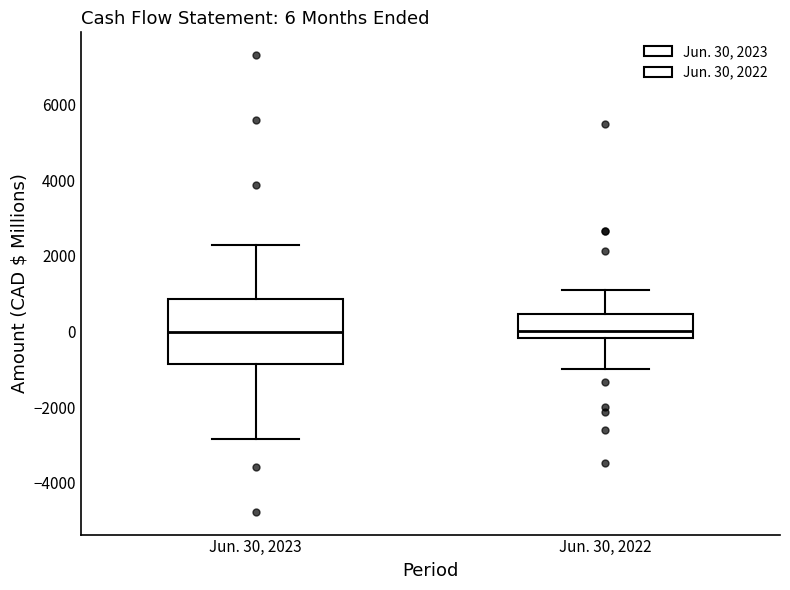

Which box is the tallest, from its lower edge to its upper edge?

Jun. 30, 2023